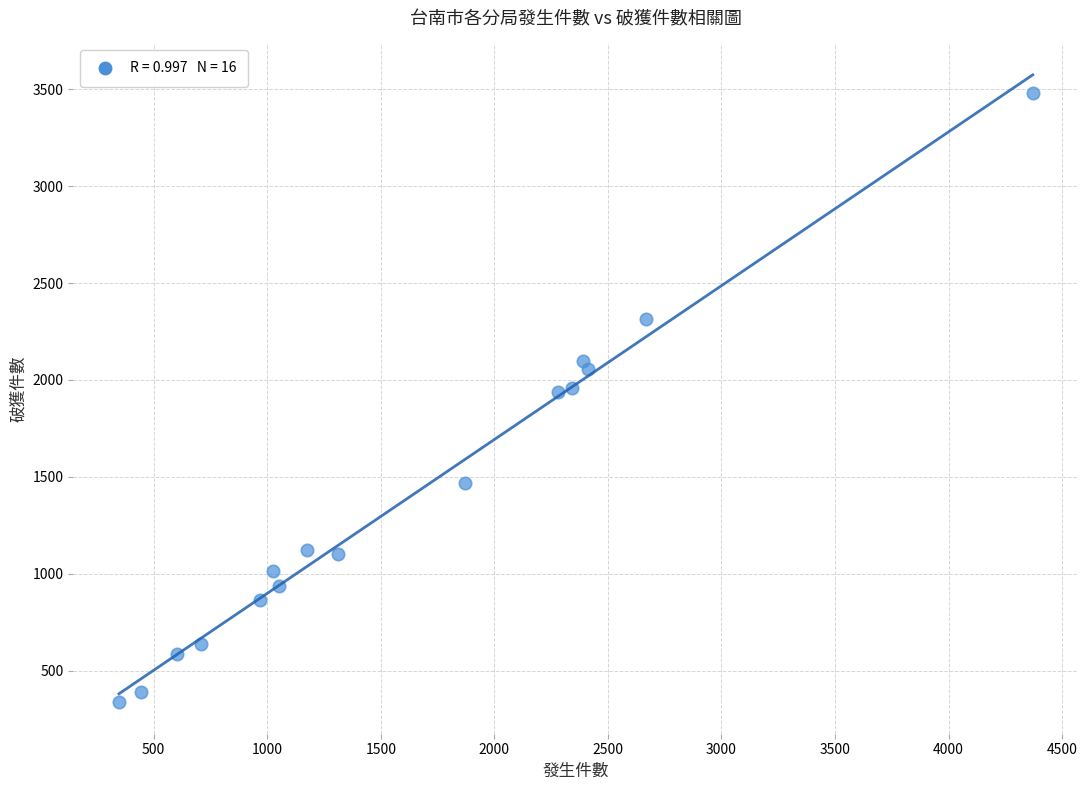

What is the range of X values (max minus min)?

4024